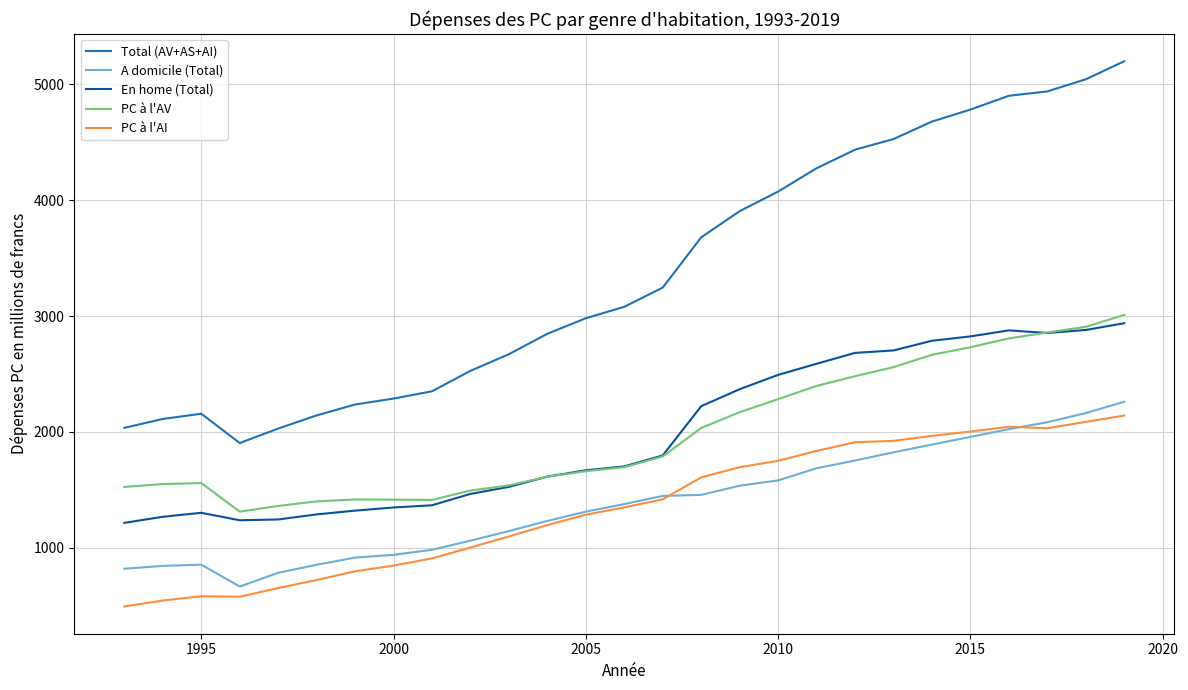

True or false: En home (Total) has more than 0 interior local peaks.

True